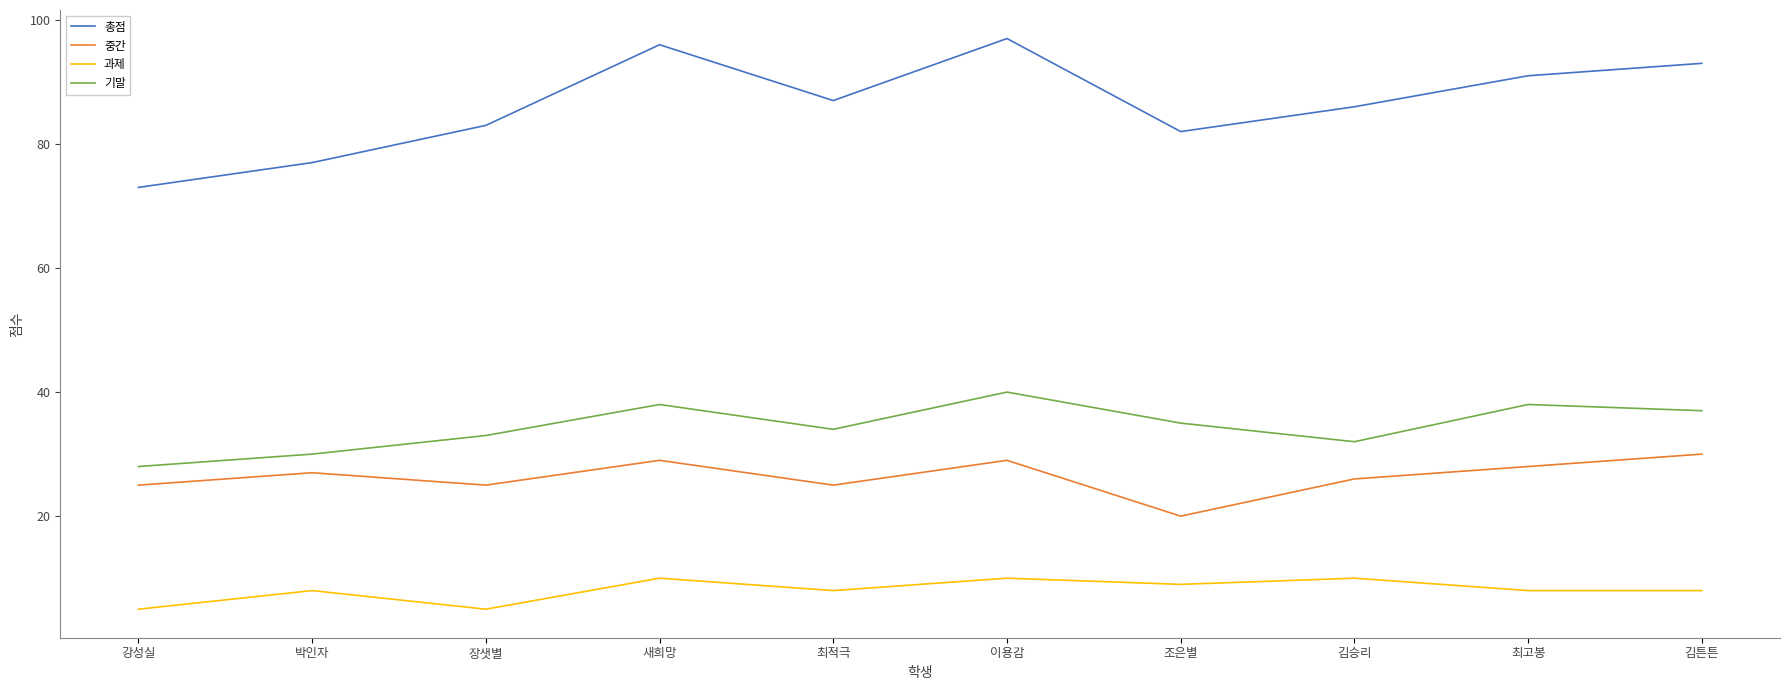

True or false: 기말 and 총점 intersect in this chart.

False